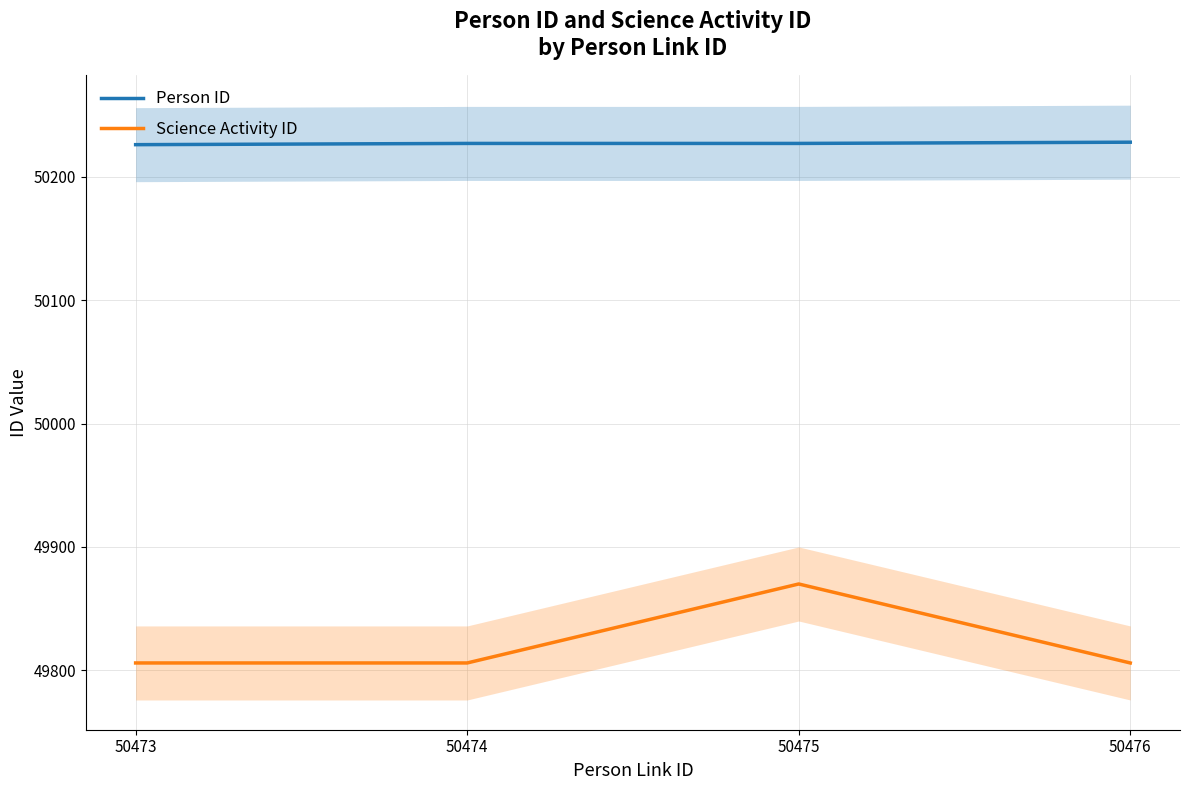

How many interior local peaks does the Science Activity ID series have?

1